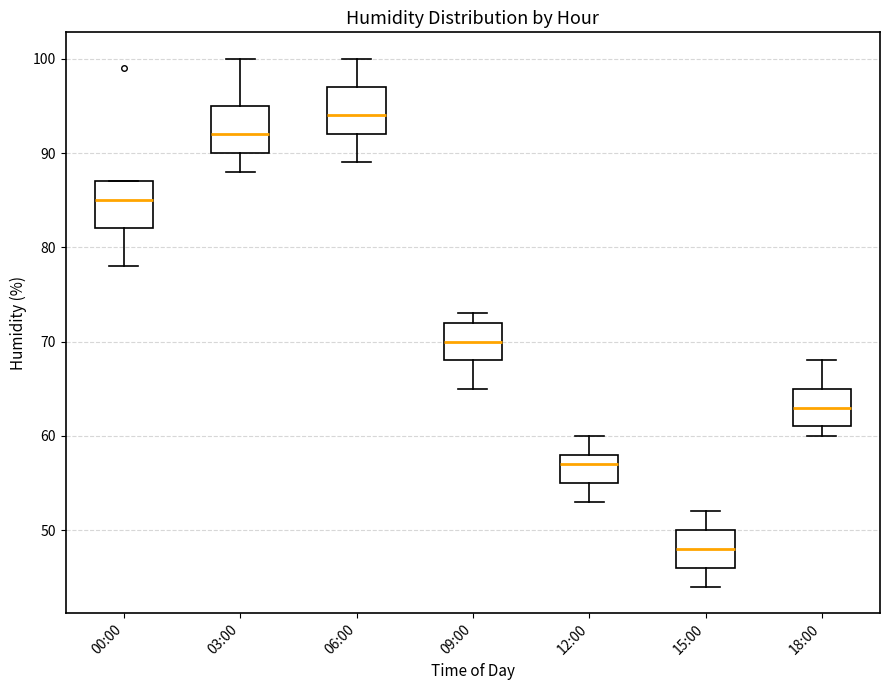

Where does the lower whisker of the box for 15:00 end on the y-axis? The values are not printed on the chart, so give them approximately, as read against the axis.

44